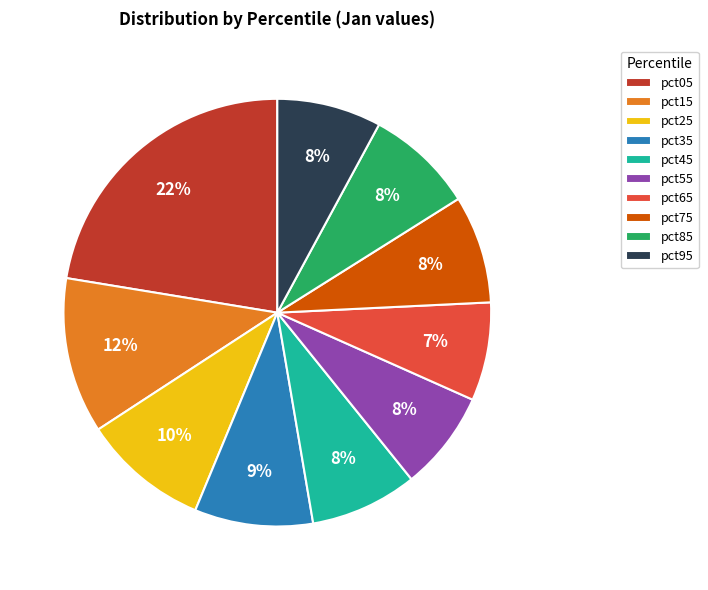

Is it true that pct85 is 8% of the pie?

True